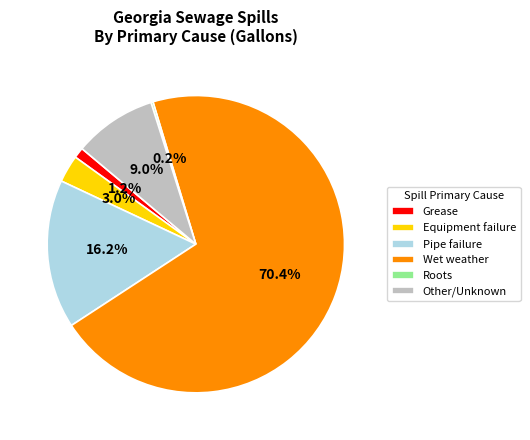

Between Equipment failure and Grease, which is larger?

Equipment failure